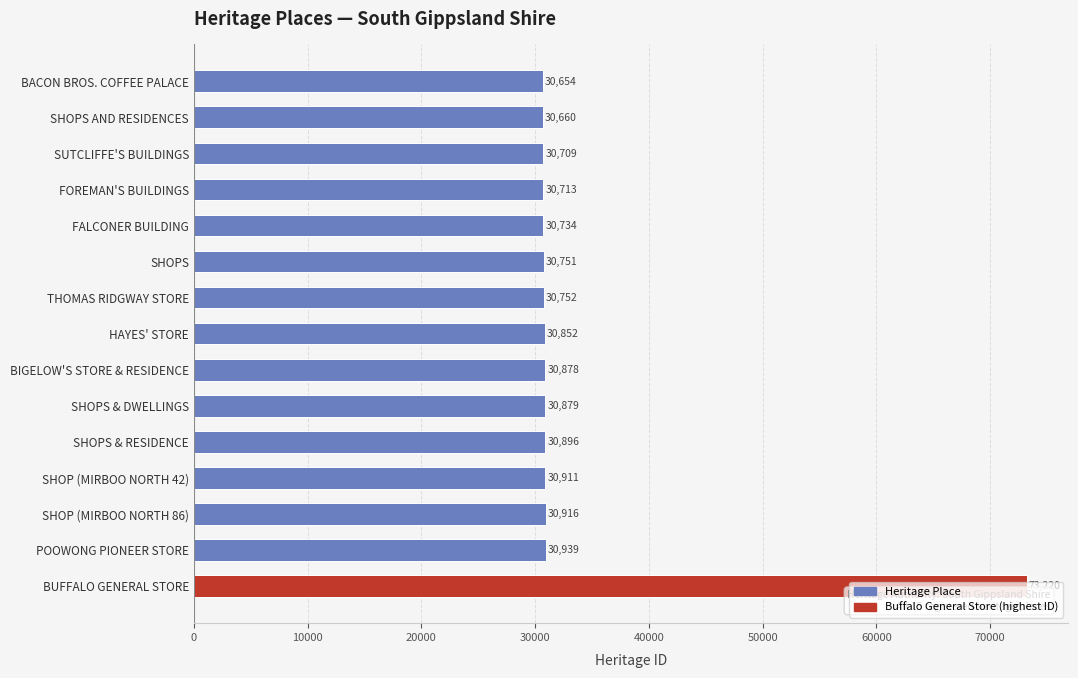

What is the ratio of the value at FOREMAN'S BUILDINGS to the value at SHOPS & DWELLINGS?

1.0